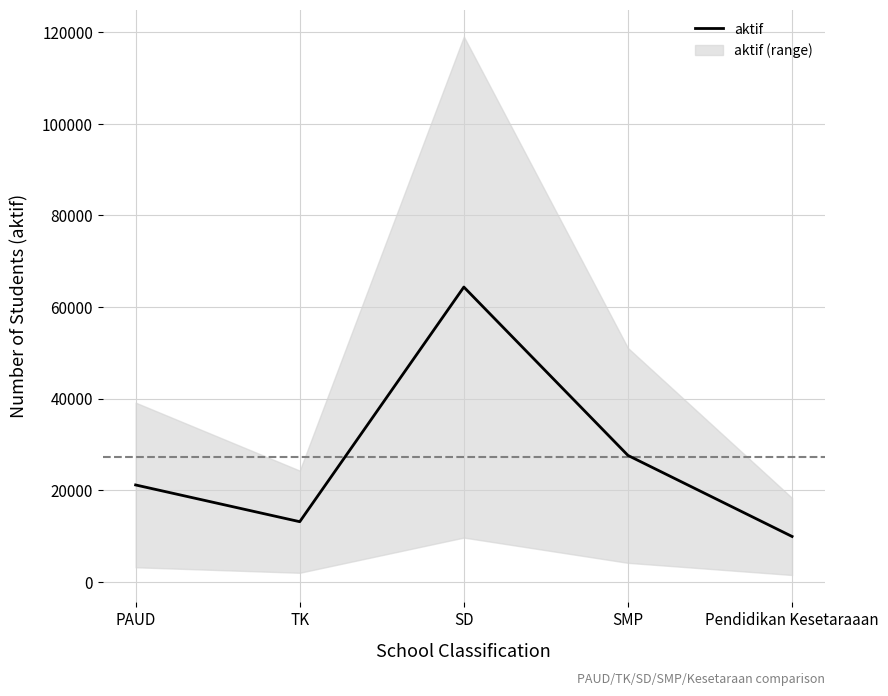

How many values are below 21139?

2